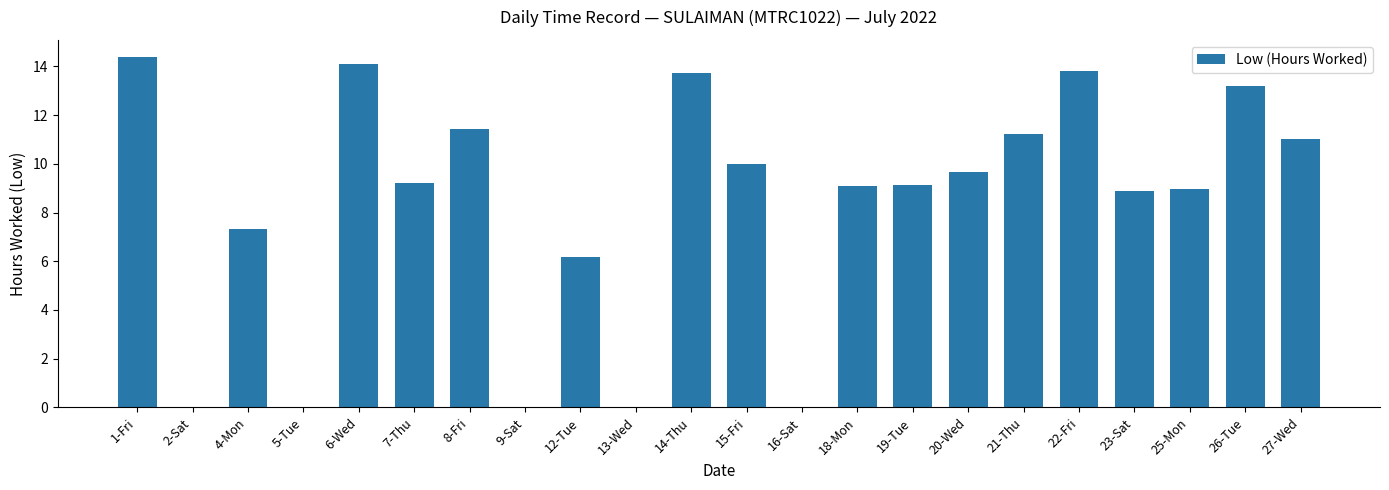

The value at 9-Sat is -8.6. True or false?

False